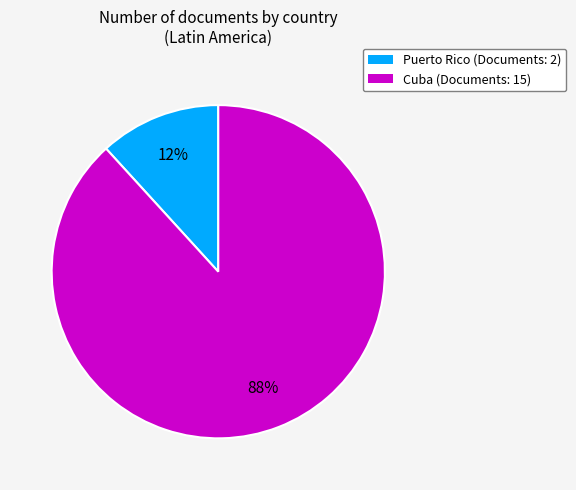

How many segments does this pie chart have?

2